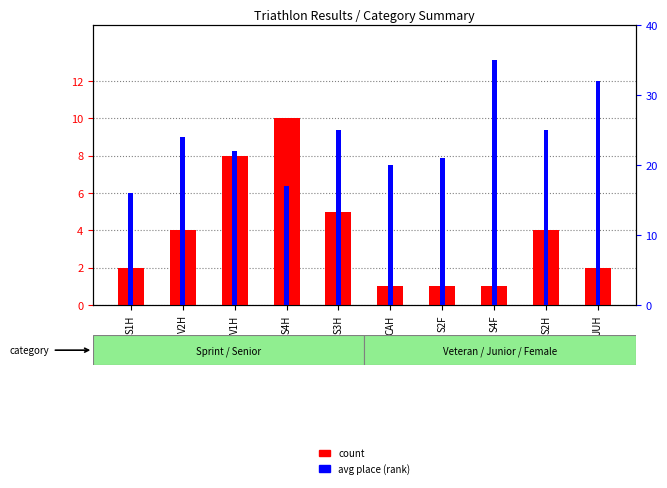

At how many categories does at least one series exceed 25?

2